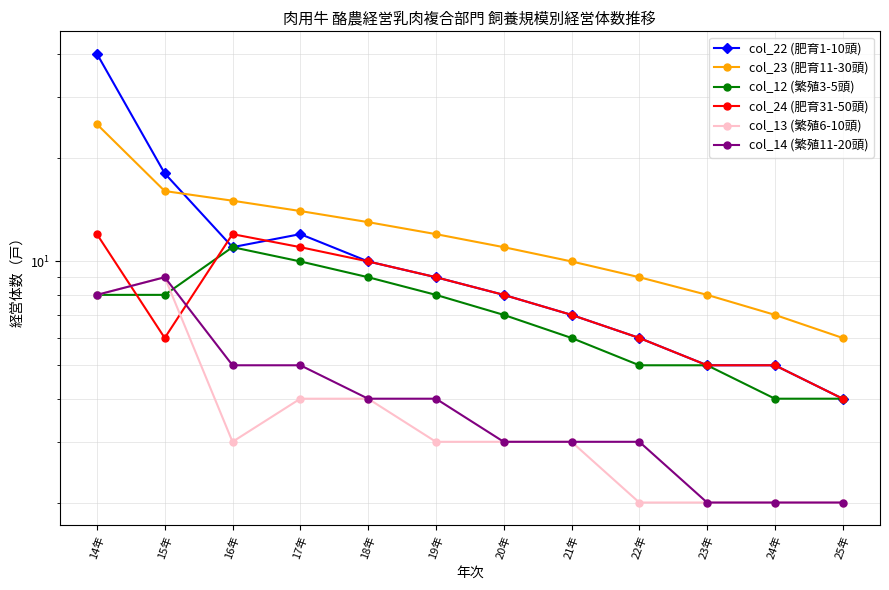

The value of col_12 (繁殖3-5頭) at 20年 is 2. True or false?

False